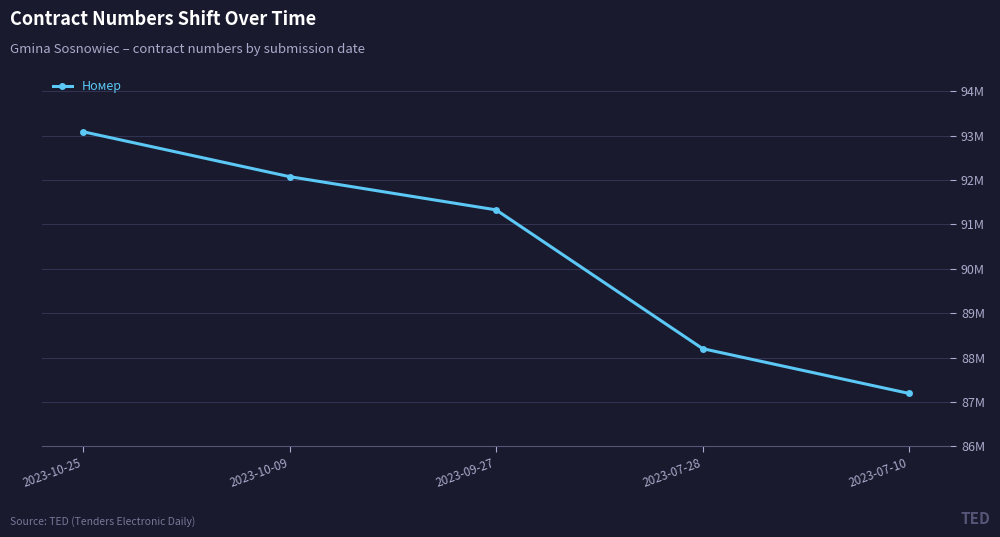

Is this an area chart (filled region under the line)?

No